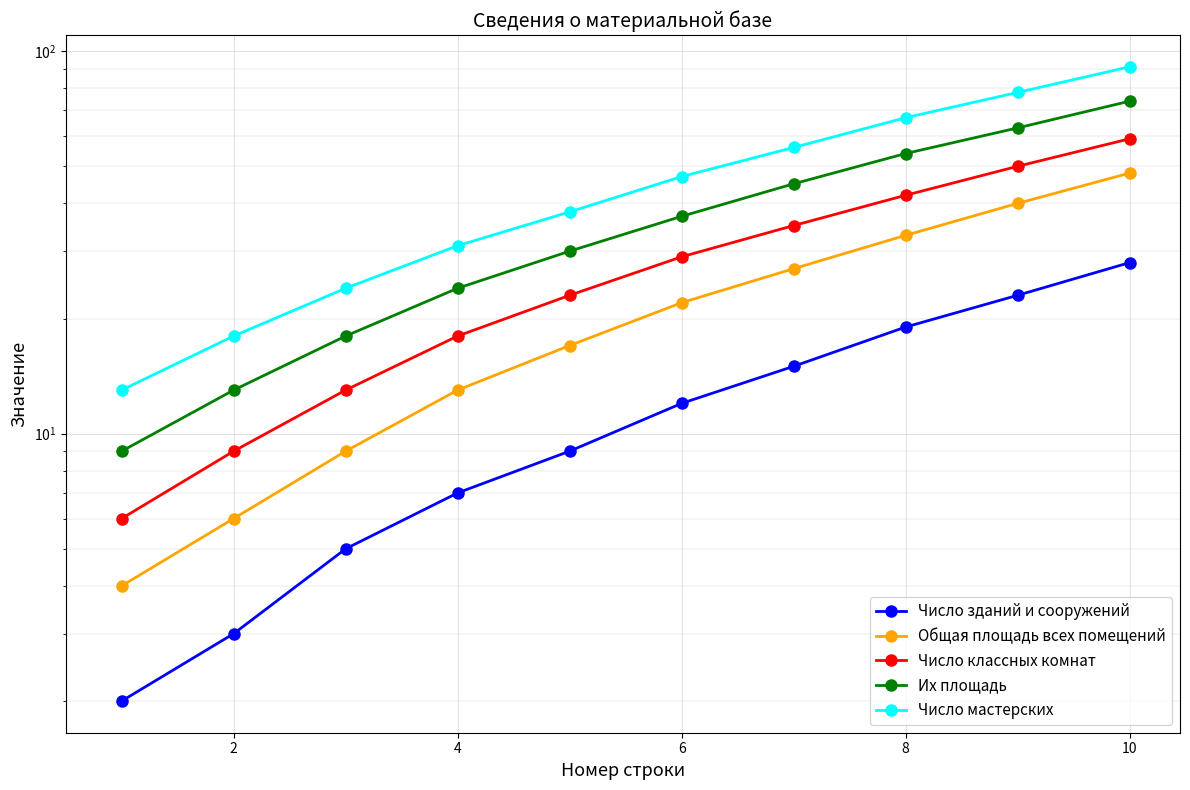

True or false: Число зданий и сооружений and Их площадь cross at least once.

False